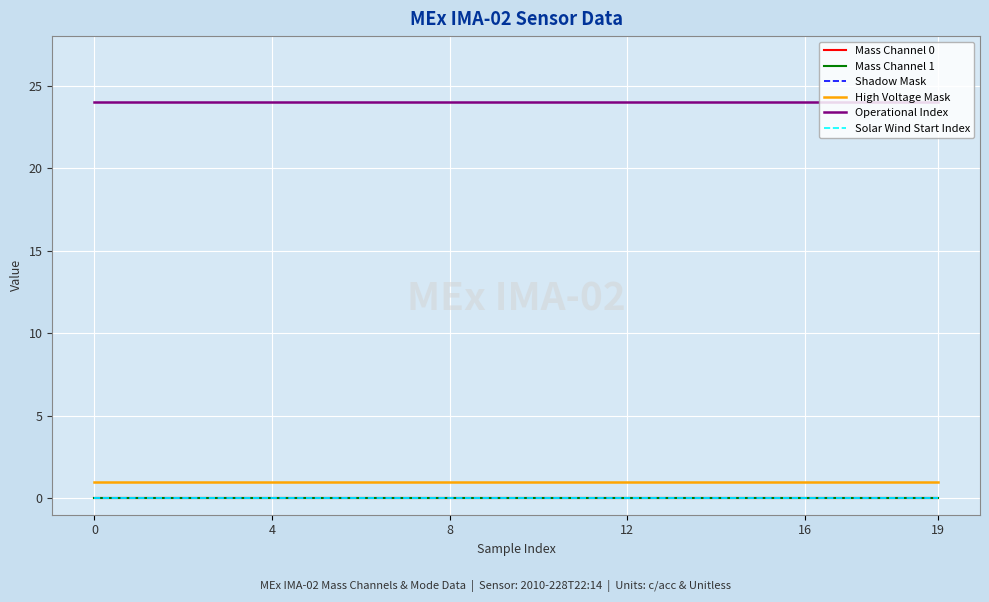

Does the chart display data point markers on the line(s)?

No